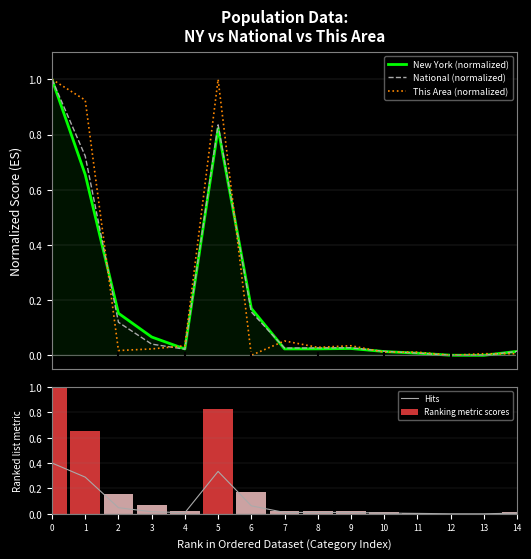

What is the greatest value displayed?

1.0